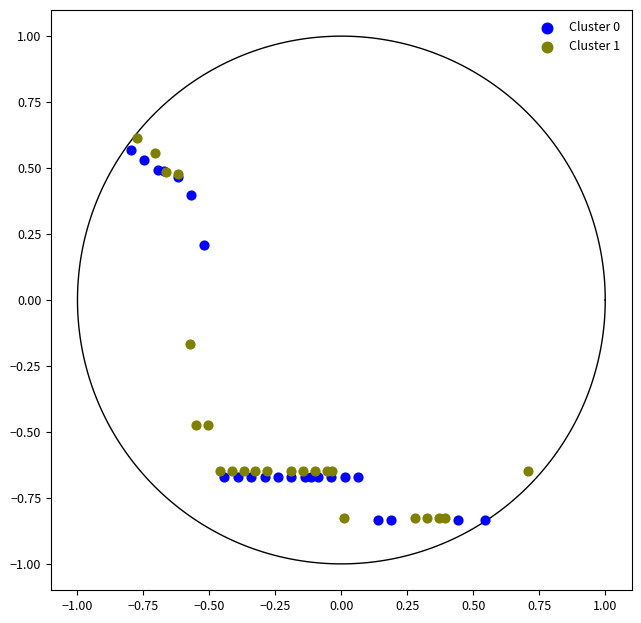

Which series has the largest Y range (max minus min)?

Cluster 1